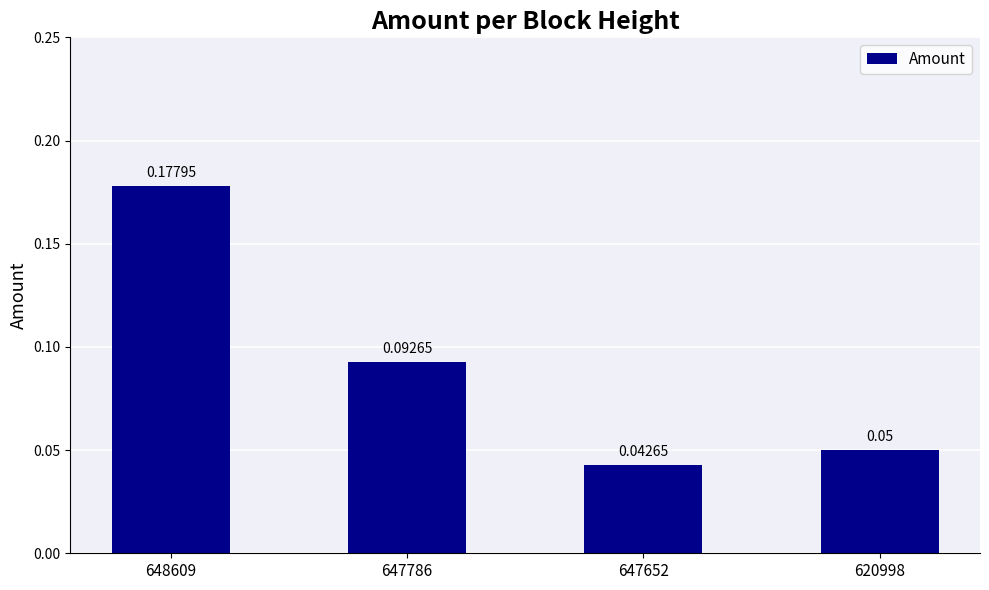

List the labels in order of value, largest first.

648609, 647786, 620998, 647652